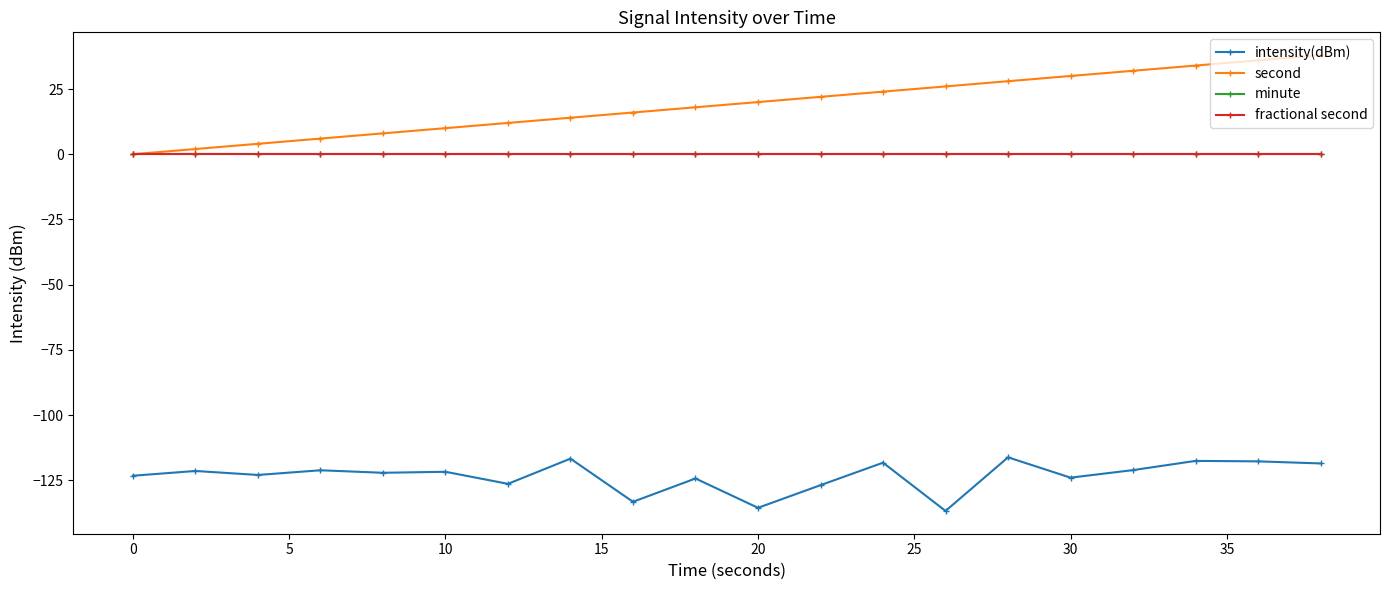

Is this an area chart (filled region under the line)?

No